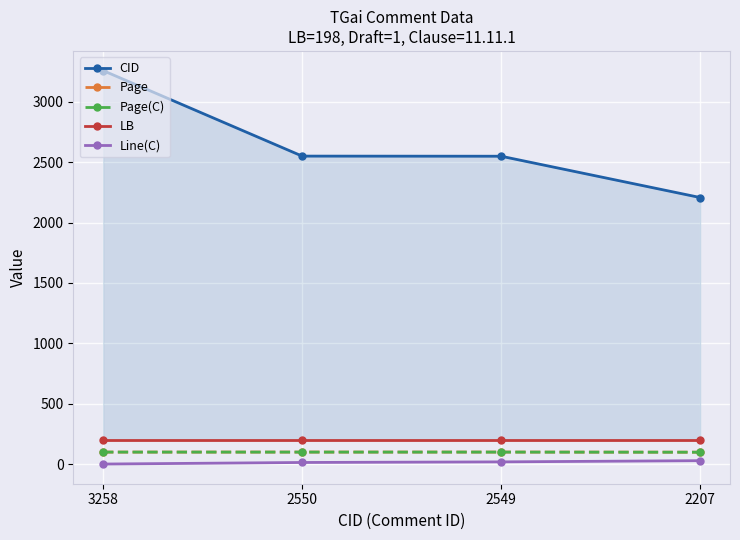

What is the difference between the second highest and second lowest values in the CID series?

1.0